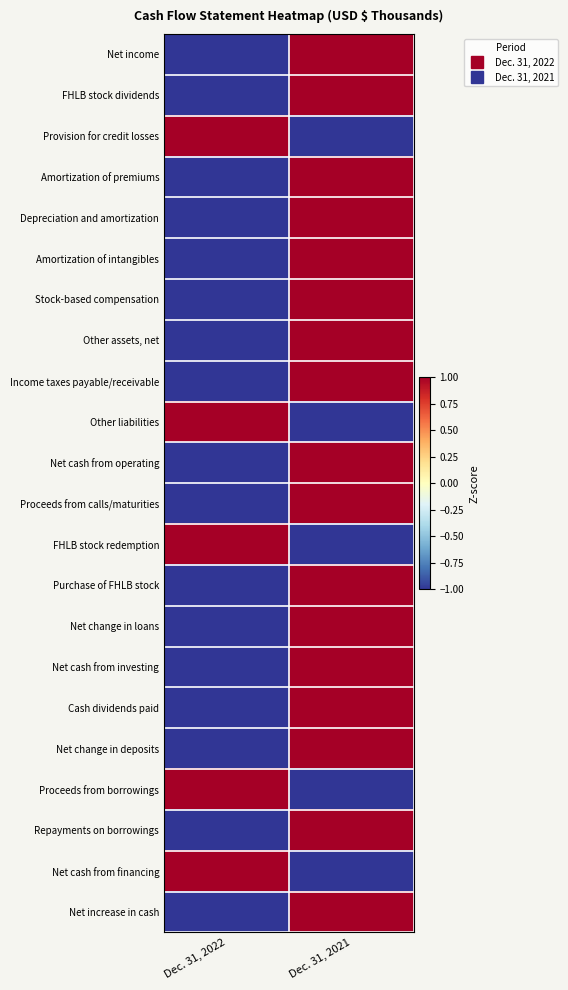

What is the maximum value shown in the chart?

1